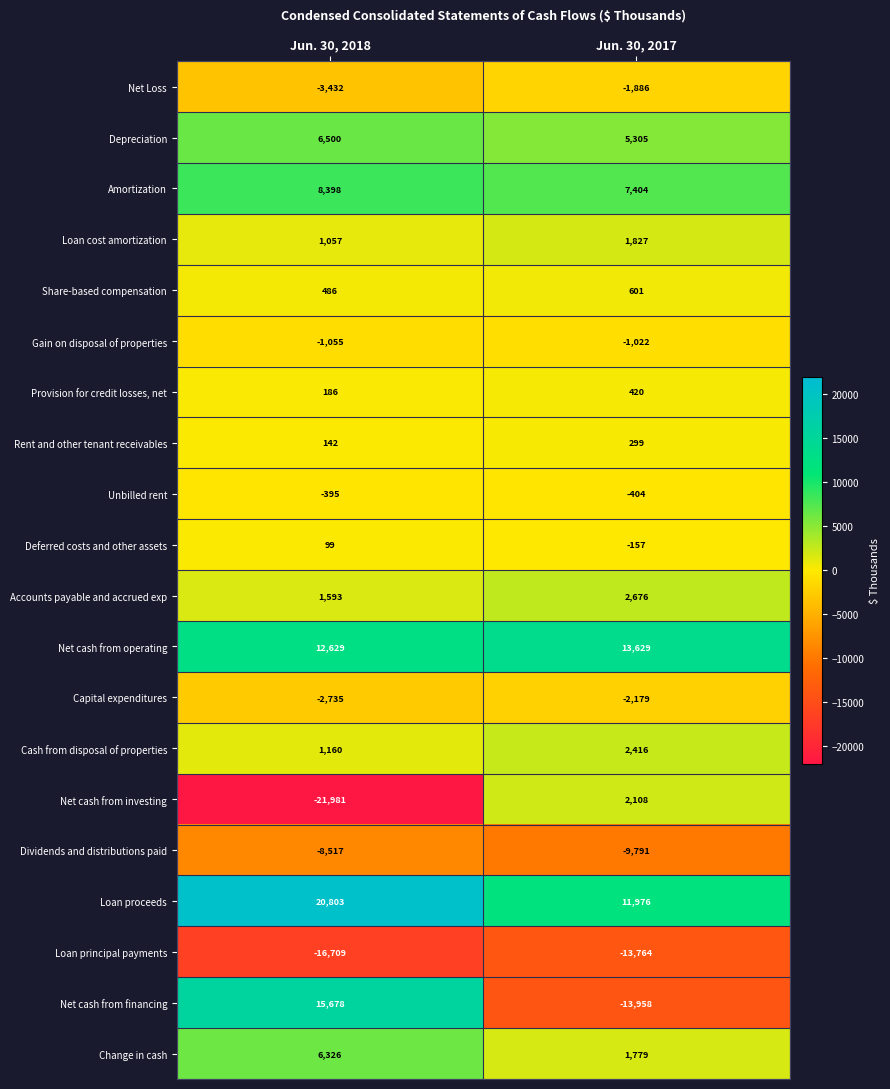

Which series changed the most between Jun. 30, 2018 and Jun. 30, 2017?

Net cash from financing